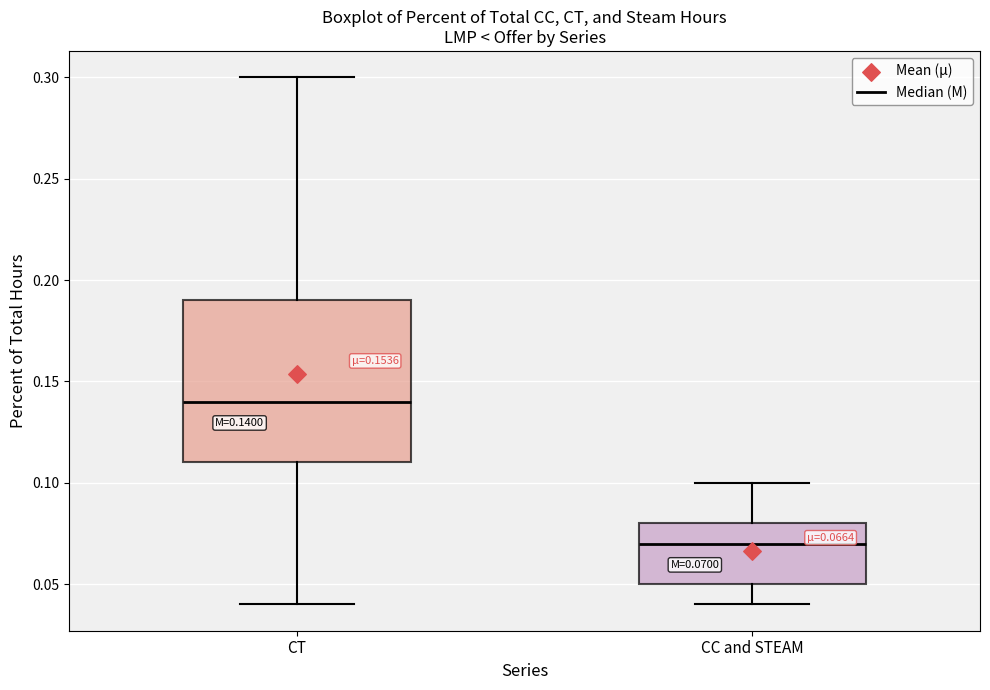

Which box has the highest median line?

CT